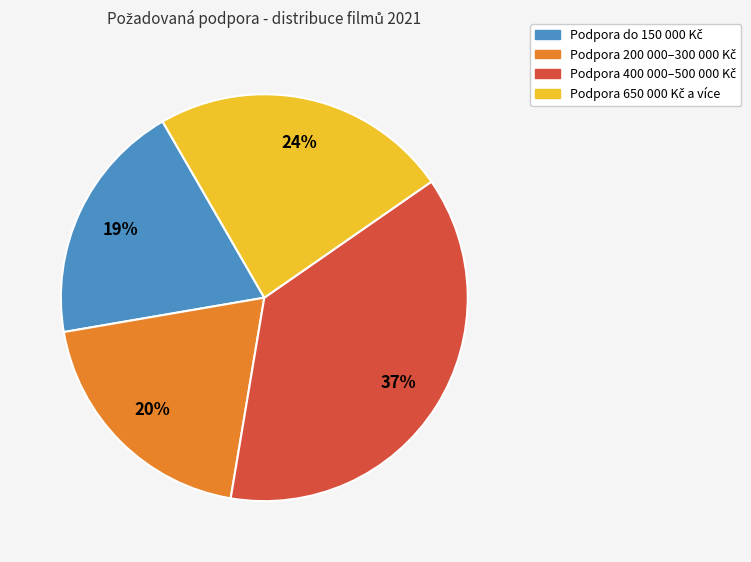

To the nearest percent, what is the difference between the largest and smallest slice percentages?

18%